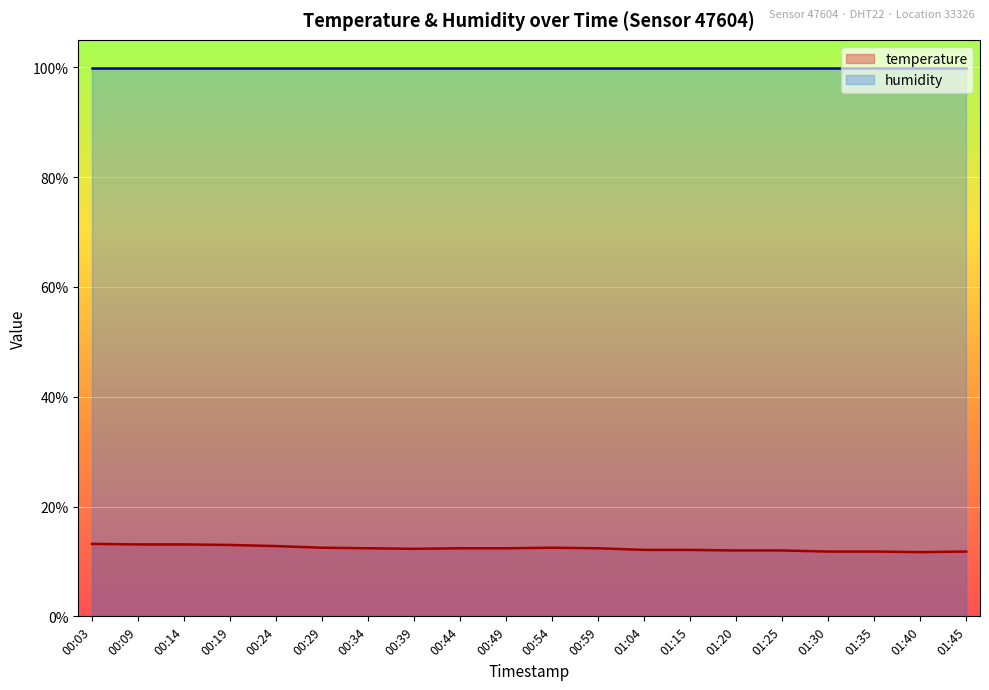

What is the difference between the maximum and minimum values?

1.5